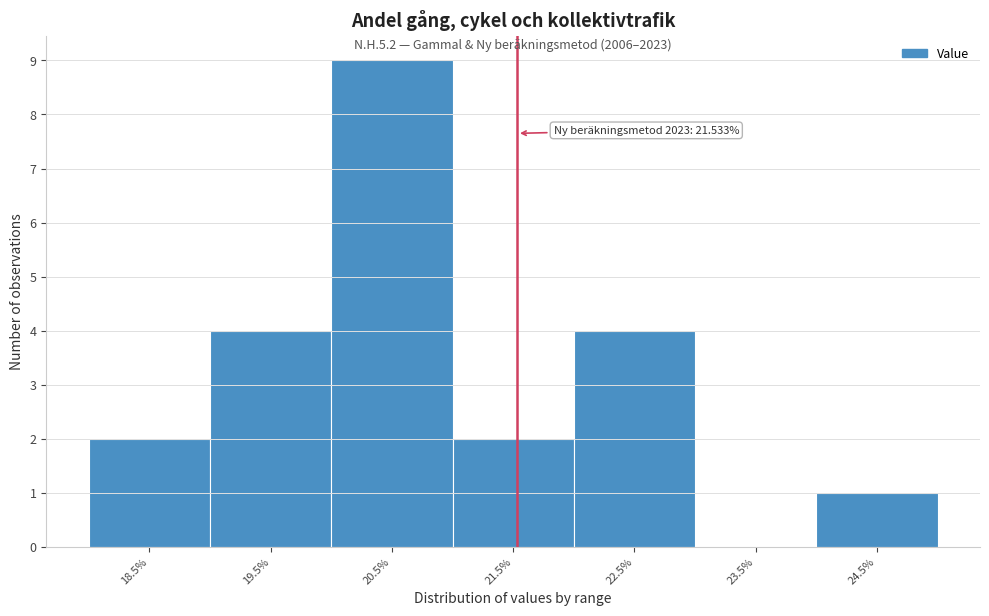

Which range on the x-axis has the tallest bar?

20 to 21